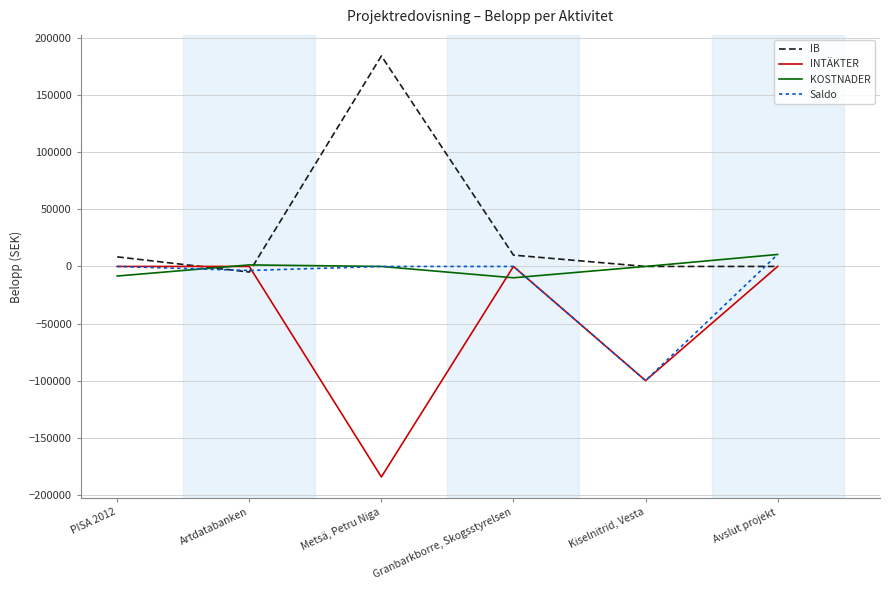

Where do IB and KOSTNADER first cross each other?

PISA 2012 and Artdatabanken